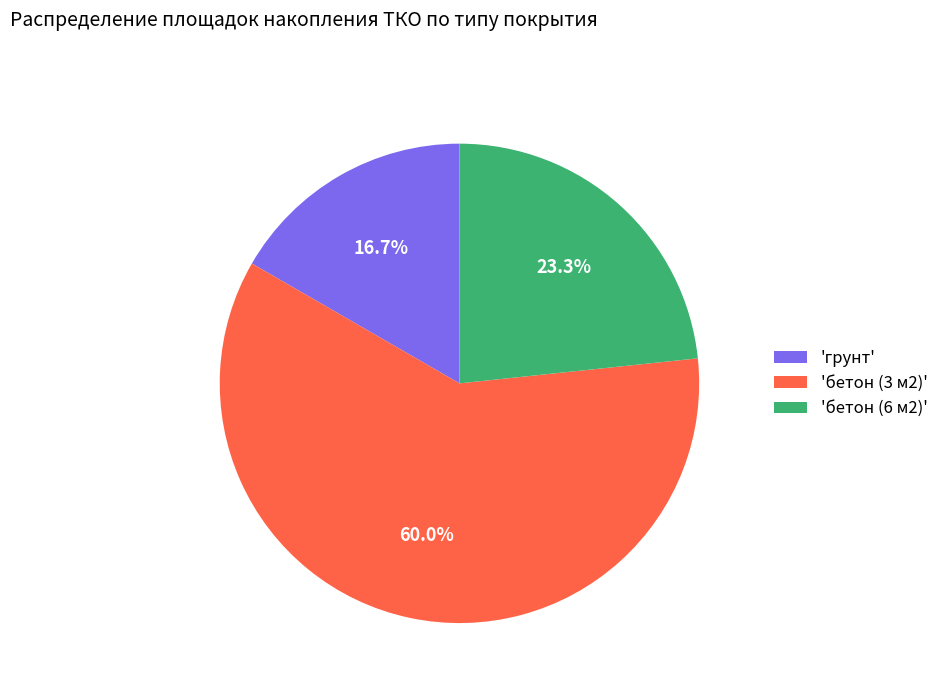

What percentage do 'бетон (3 м2)' and 'бетон (6 м2)' together represent?

83.3%